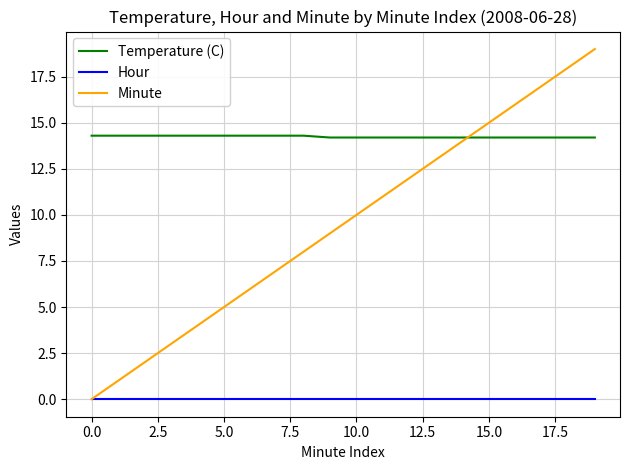

What is the maximum value for Temperature (C)?

14.3